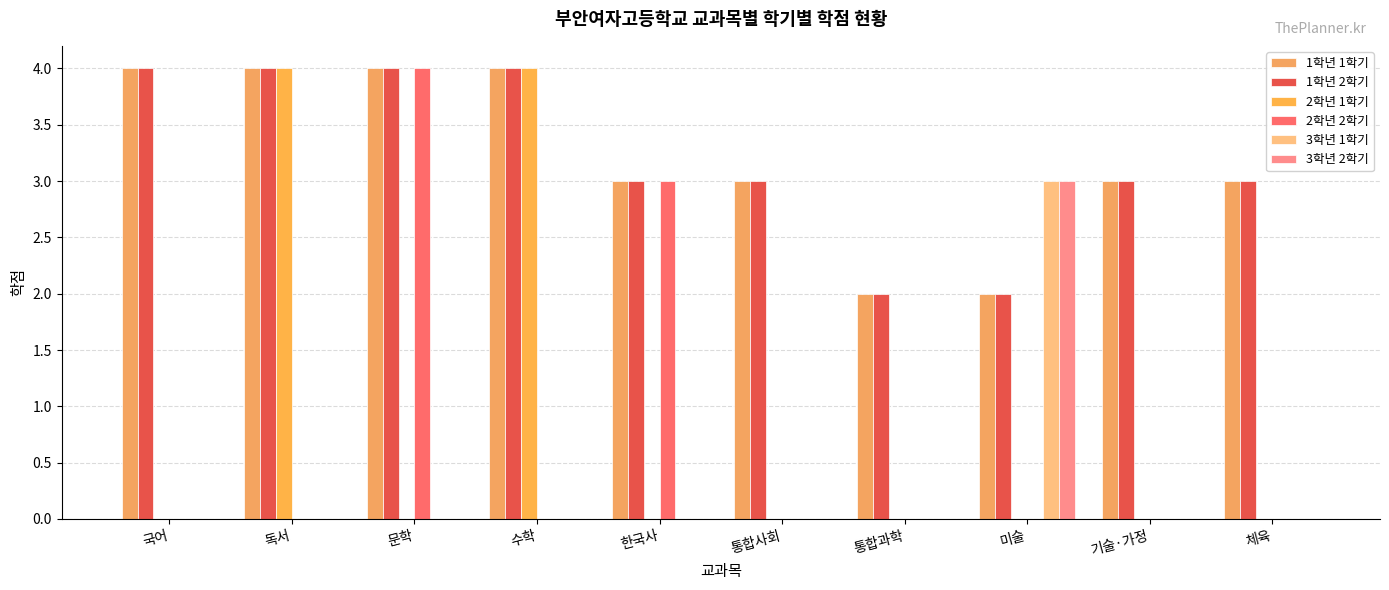

What is the label of the 7th bar from the right?

수학